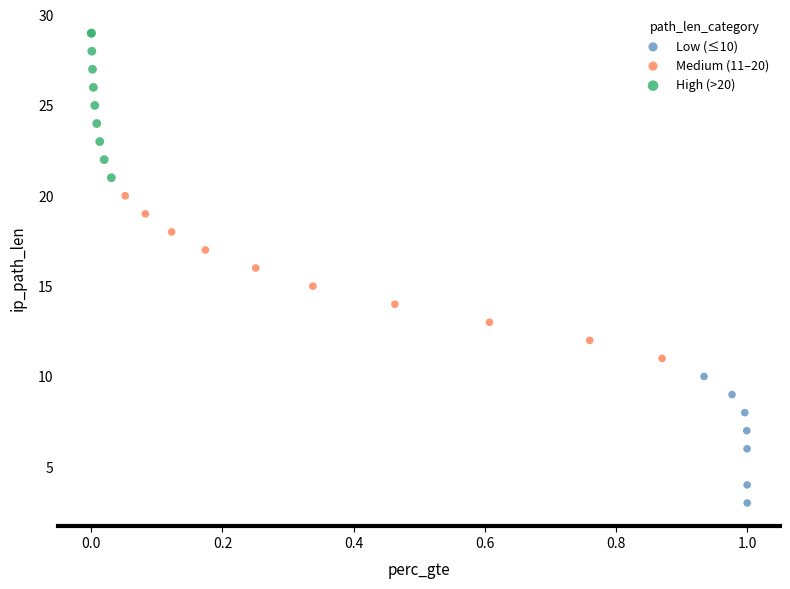

Which series has the largest Y range (max minus min)?

Medium (11–20)